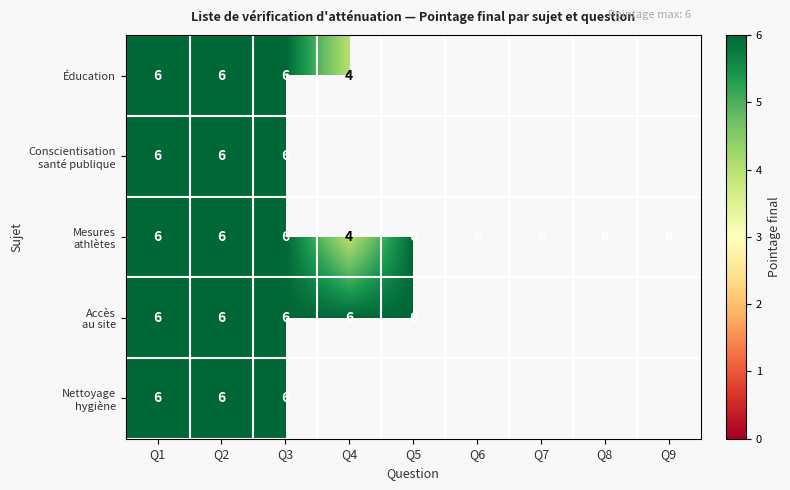

Which label corresponds to the smallest value in the chart?

Q4